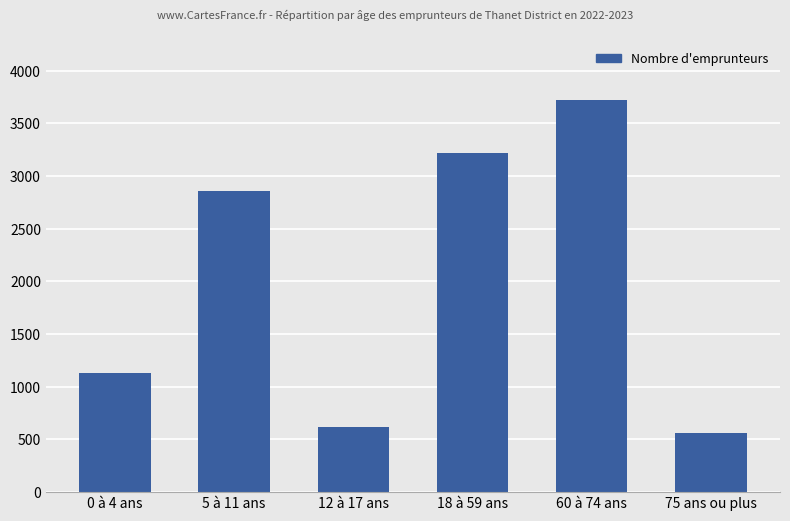

Is it true that the value at 75 ans ou plus is 185?

False